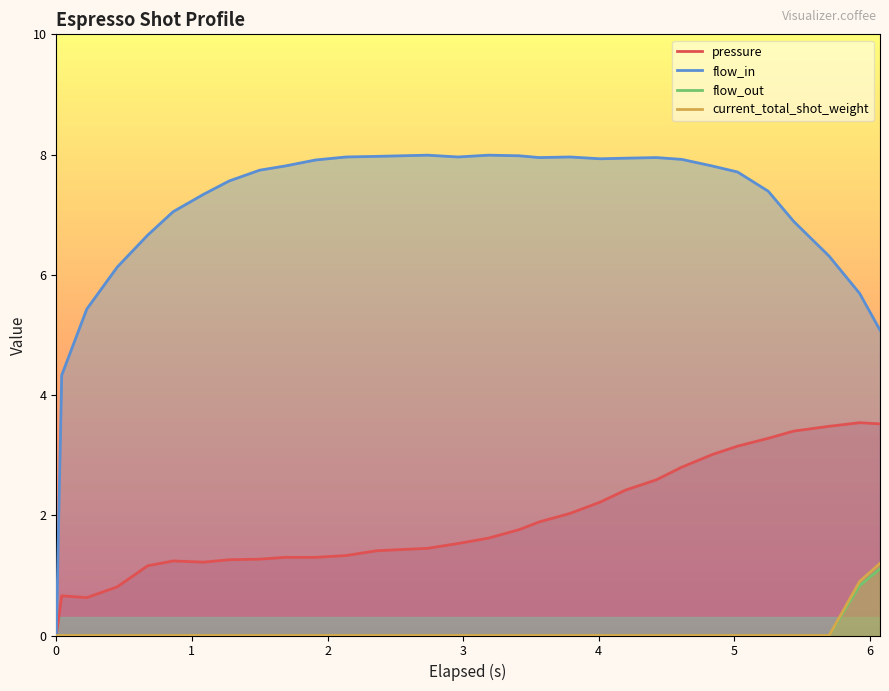

What is the maximum value shown in the chart?

8.0